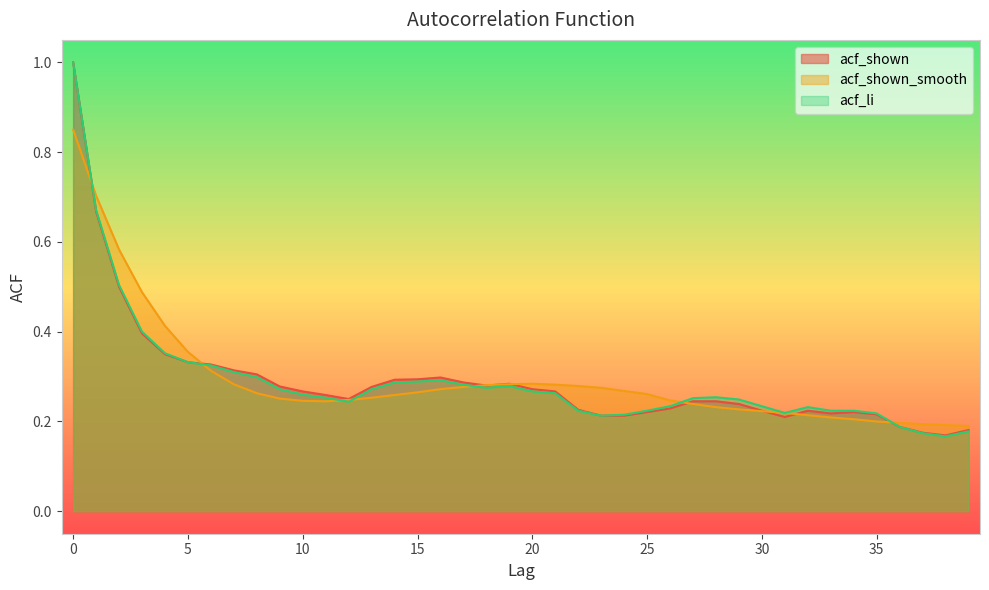

List the series in order of their peak value, lowest first.

acf_shown_smooth, acf_shown, acf_li